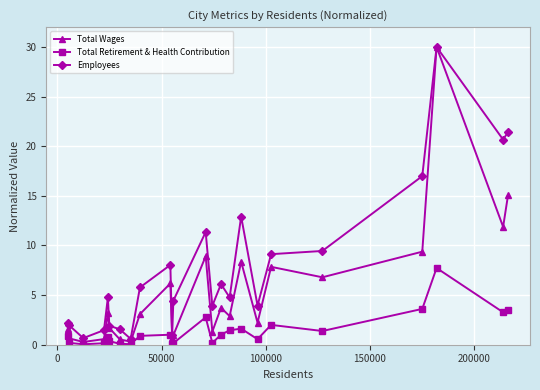

List the series in order of their overall mean, lowest first.

Total Retirement & Health Contribution, Total Wages, Employees